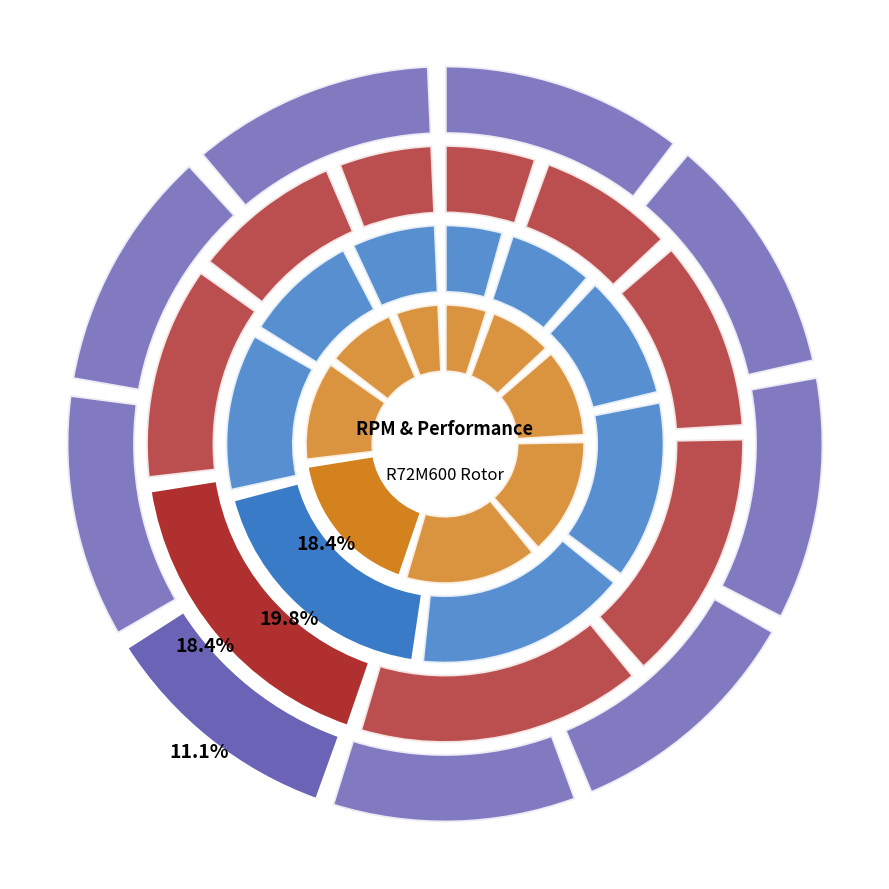

Which slice is the smallest?

R72M600TH04